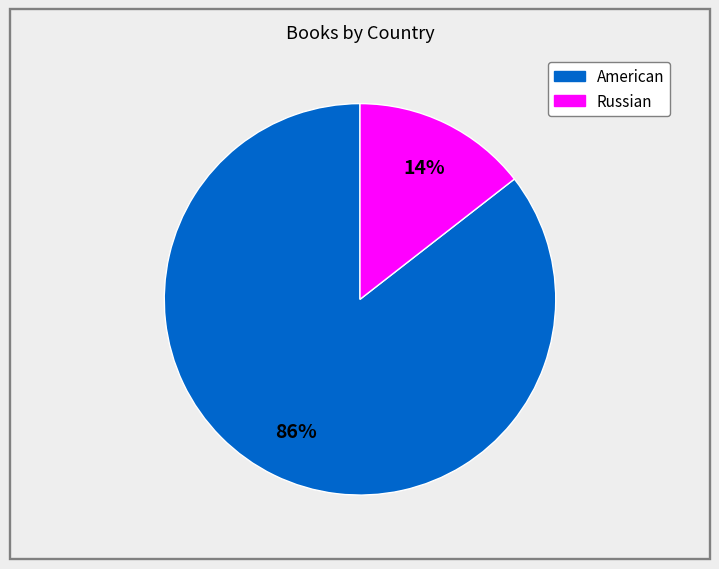

To the nearest percent, what percentage of the pie is Russian?

14%